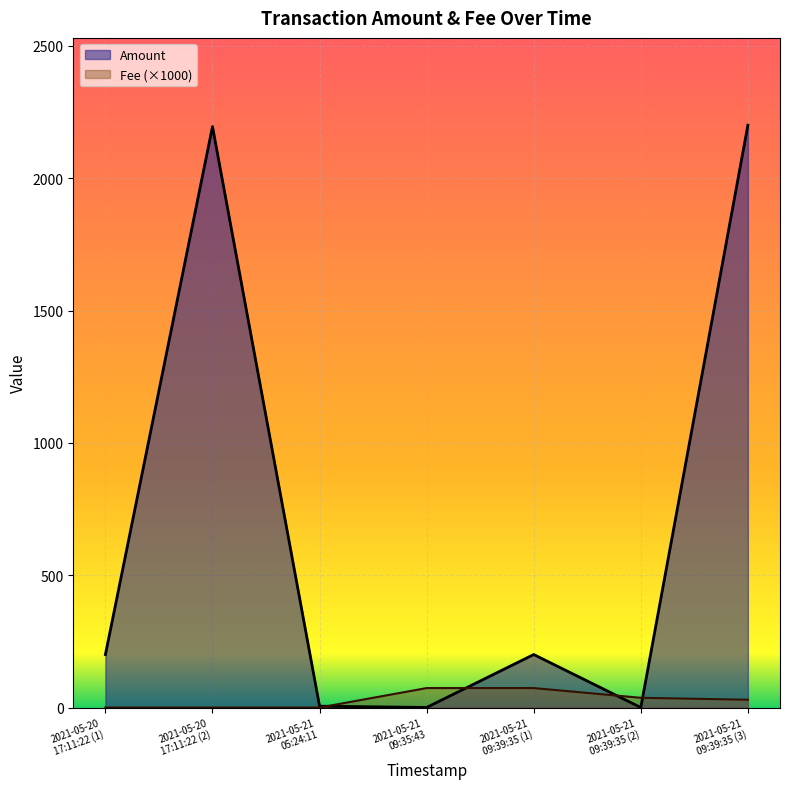

Which series has the largest total across all categories?

Amount